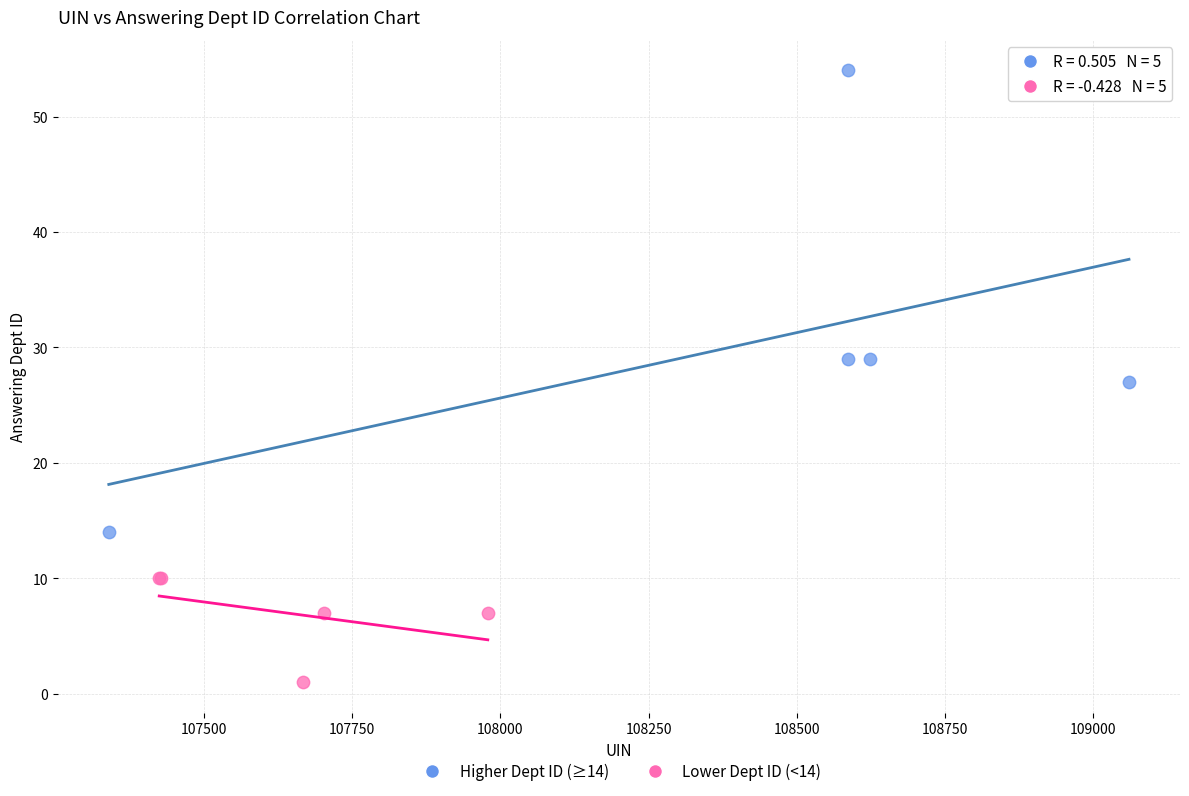

Which series reaches the maximum Y coordinate?

Higher Dept ID (≥14)